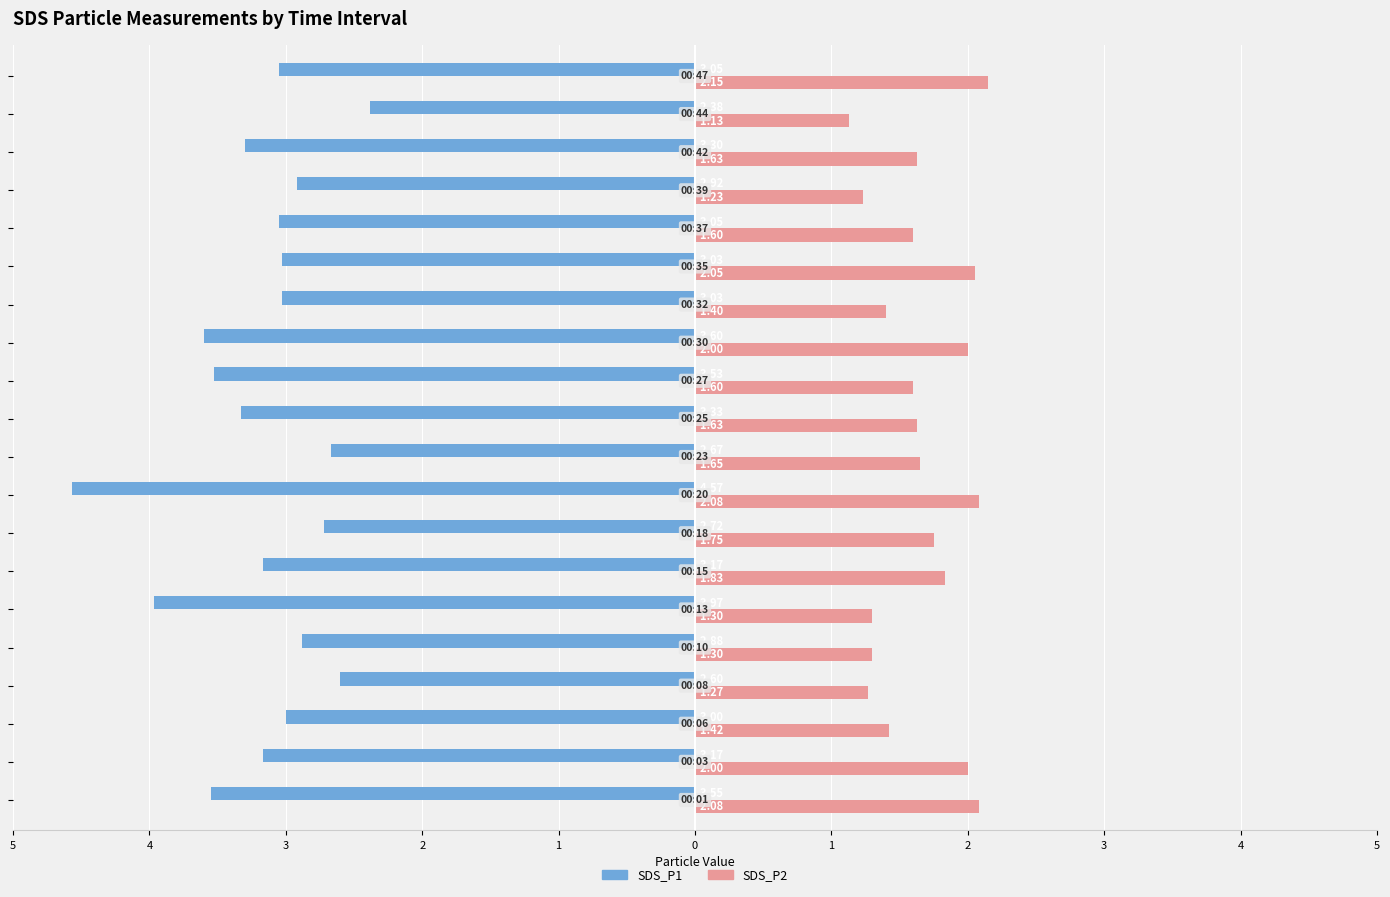

What is the highest value of the SDS_P2 series?

2.1